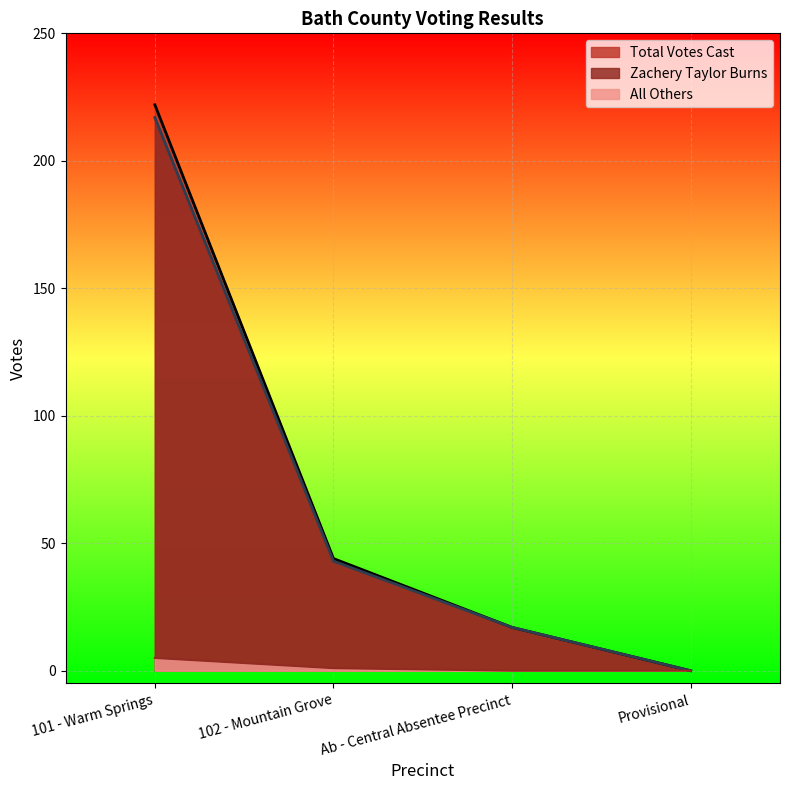

What is the value of the Zachery Taylor Burns point at the 3rd from the left?

17